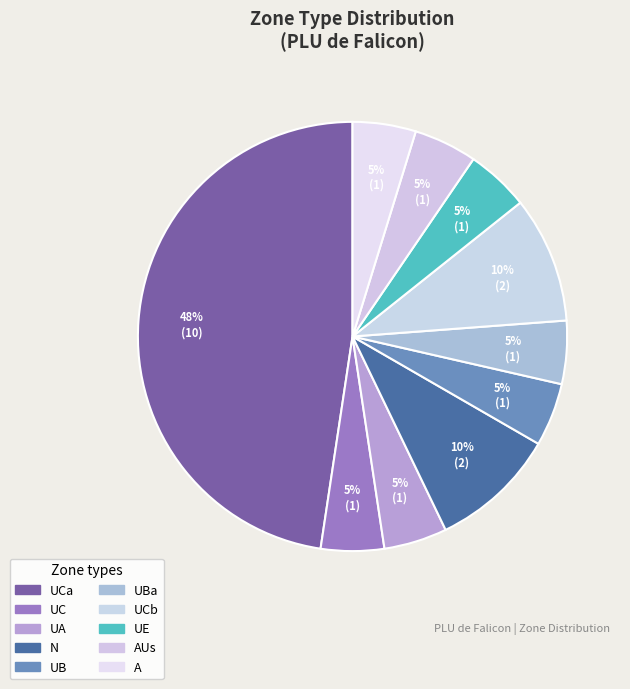

Does UB represent more than half of the total?

No